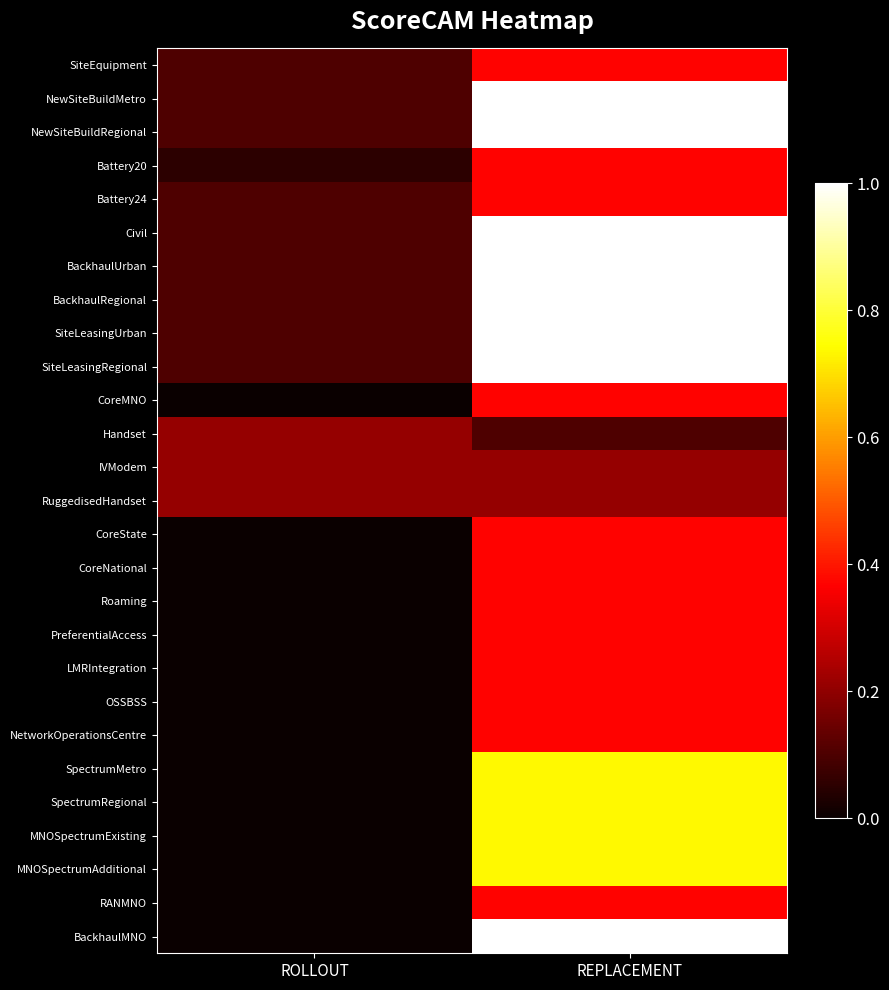

Count the number of categories in the chart.

2